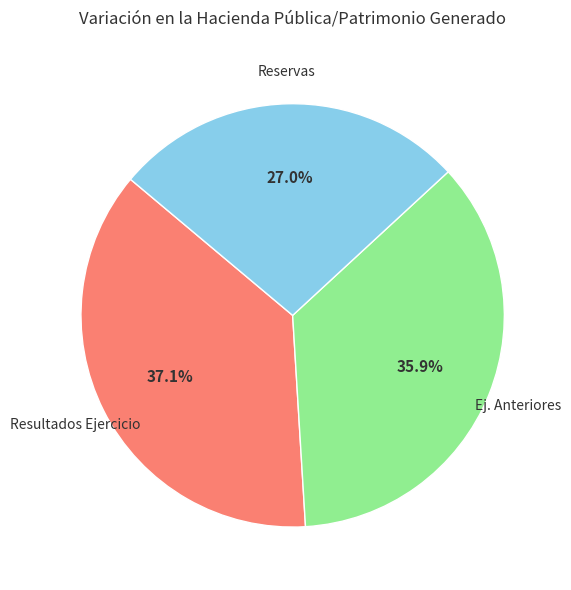

Count the number of slices in the pie.

3